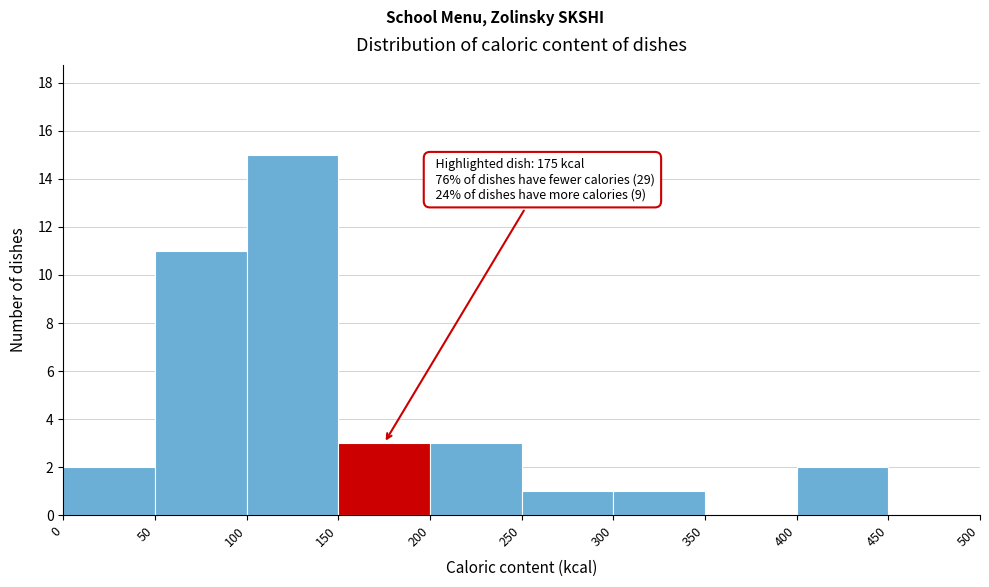

Over which range of the x-axis is the bar tallest?

100 to 150